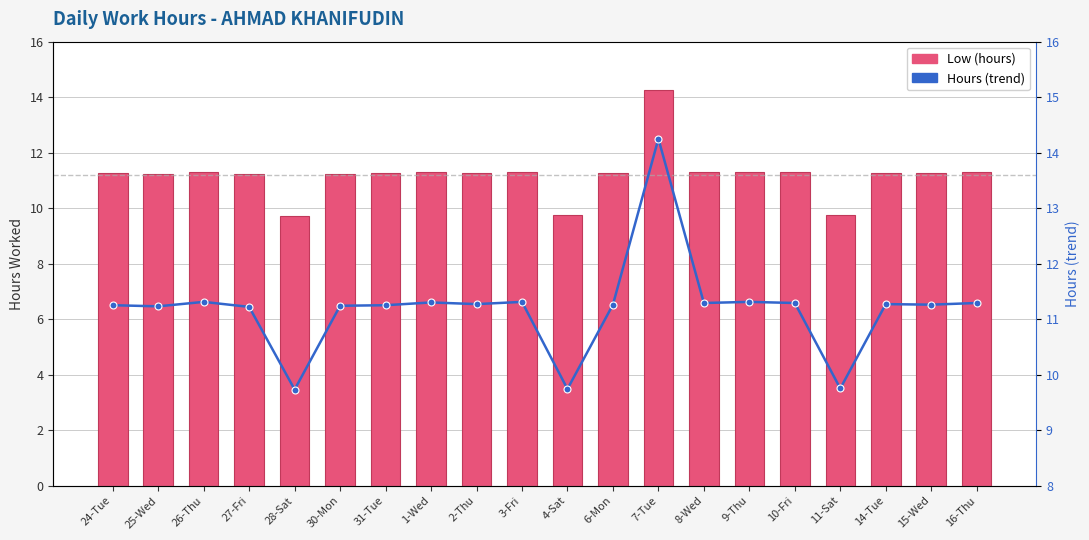

What is the difference between the maximum and second lowest values in the Hours (trend) series?

4.5